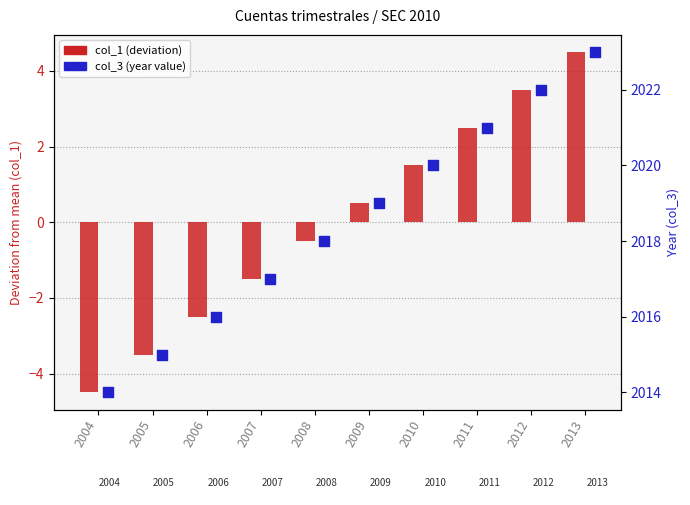

What is the total value across all series at 2005?

2011.5